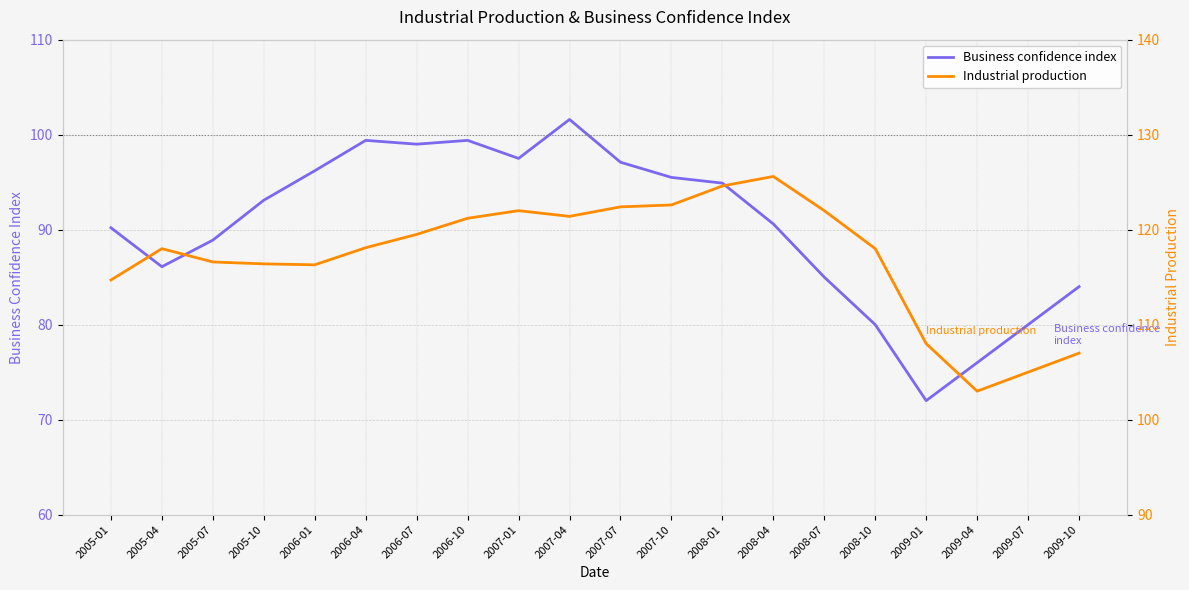

How many distinct data groups are displayed?

2